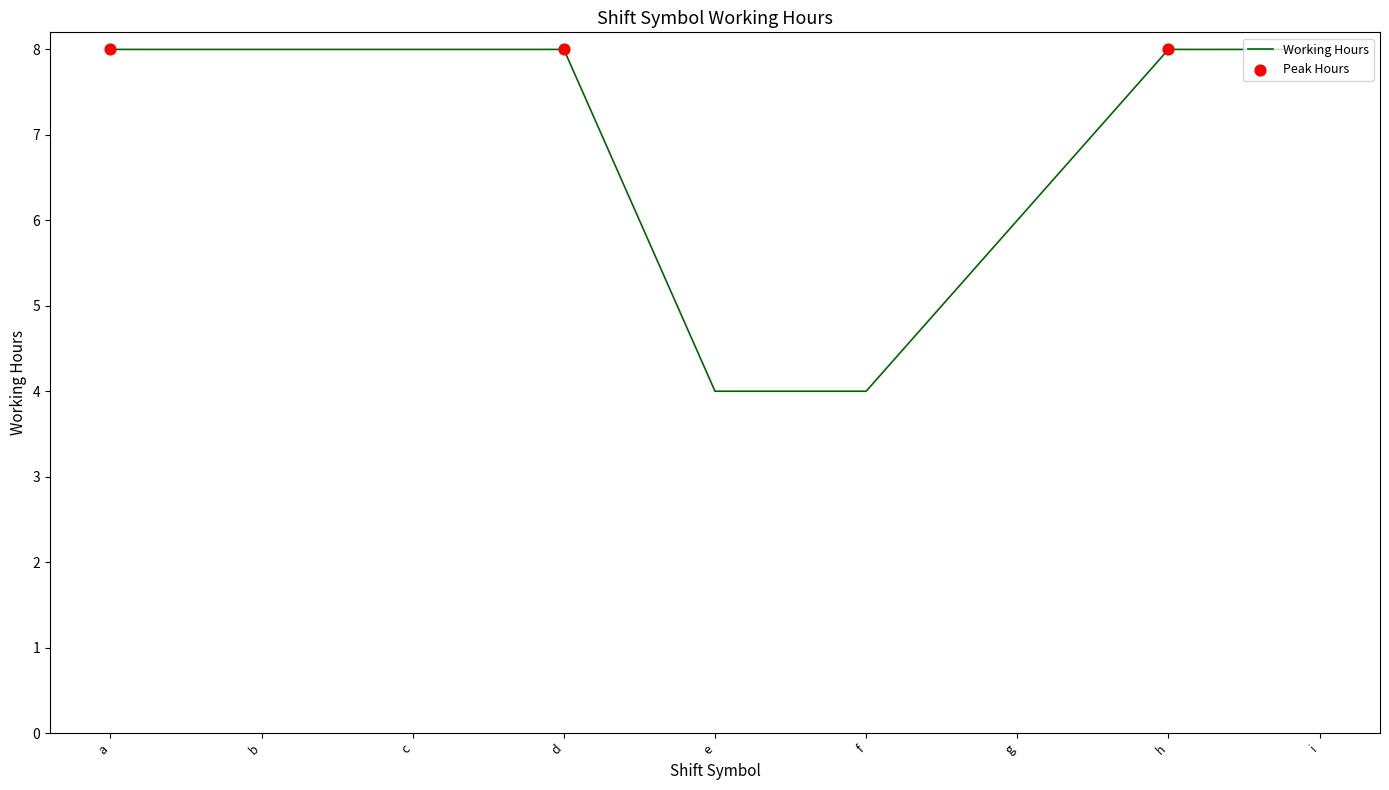

Which has a higher value, g or f?

g